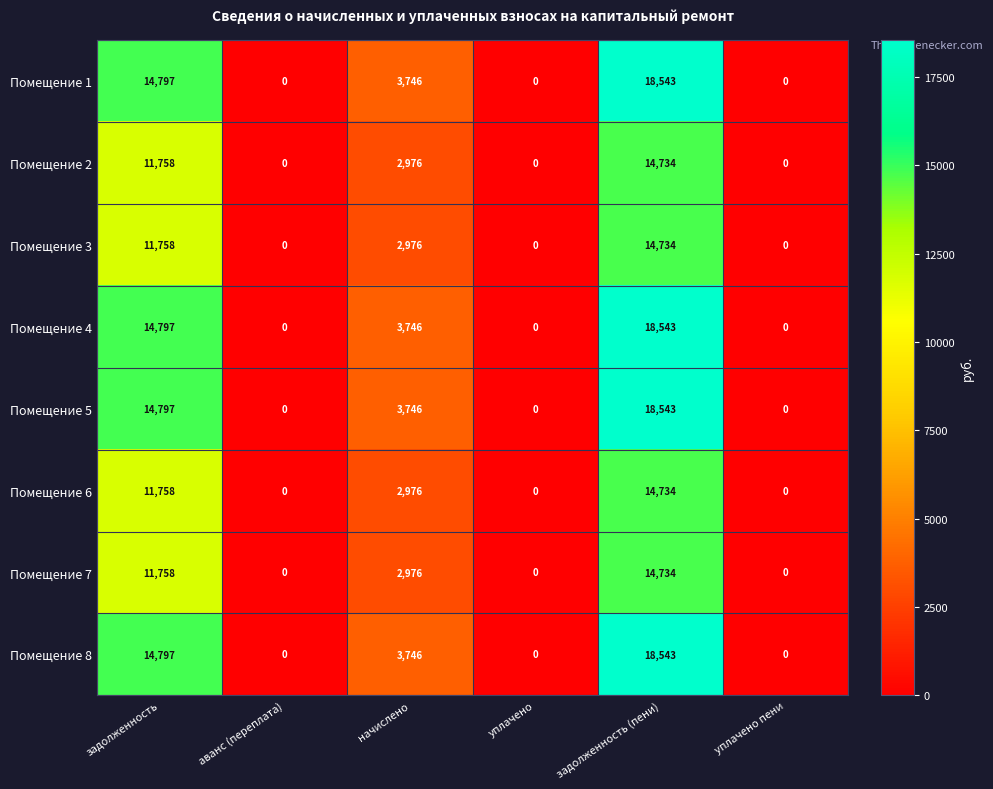

Which category has the highest value across all series?

задолженность (пени)